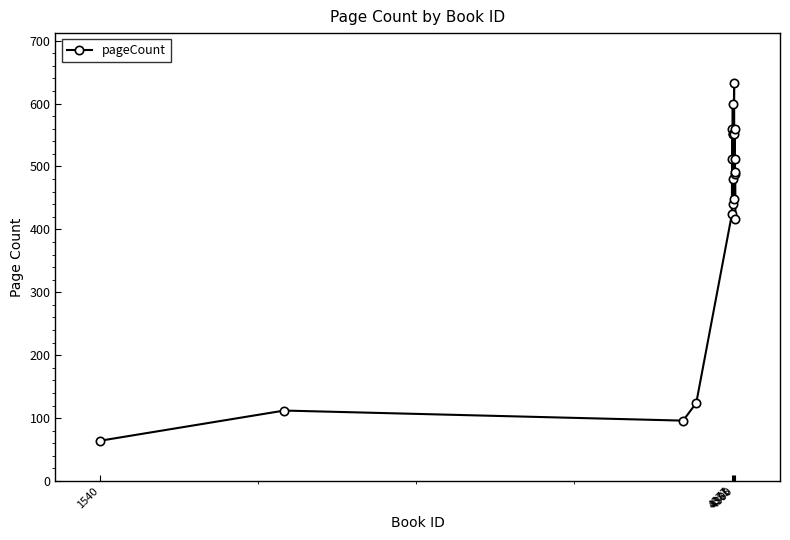

What is the value of the 15th point from the left?

448